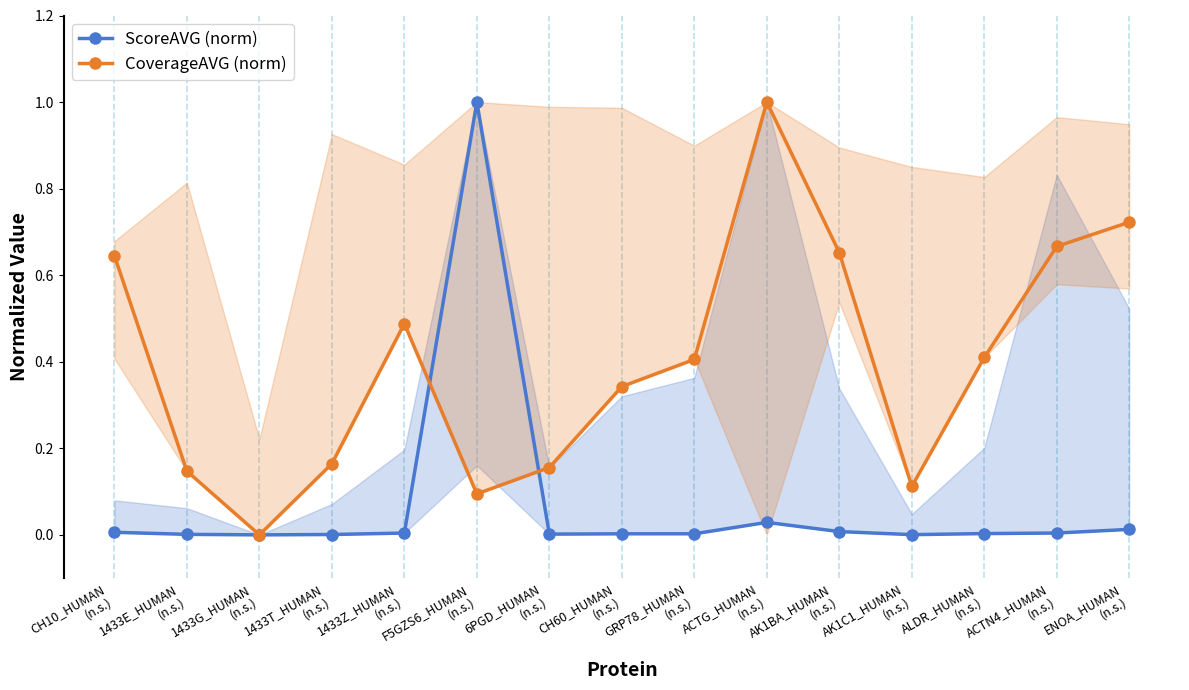

True or false: CoverageAVG (norm) has a value of 0.4 at ENOA_HUMAN
(n.s.).

False